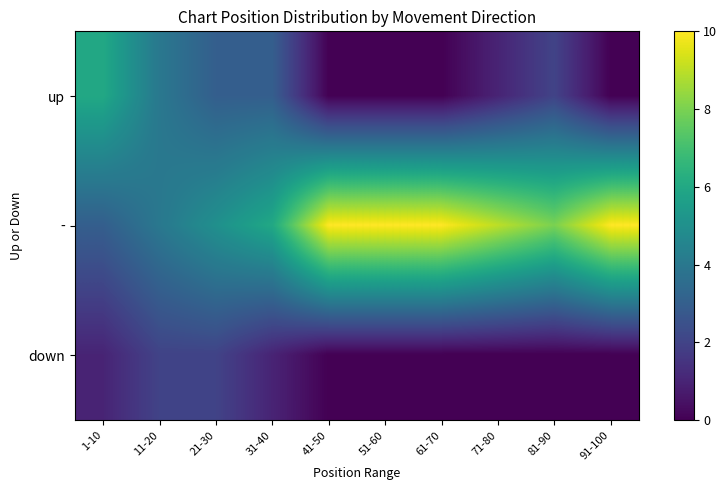

List the series in order of their peak value, lowest first.

down, up, -